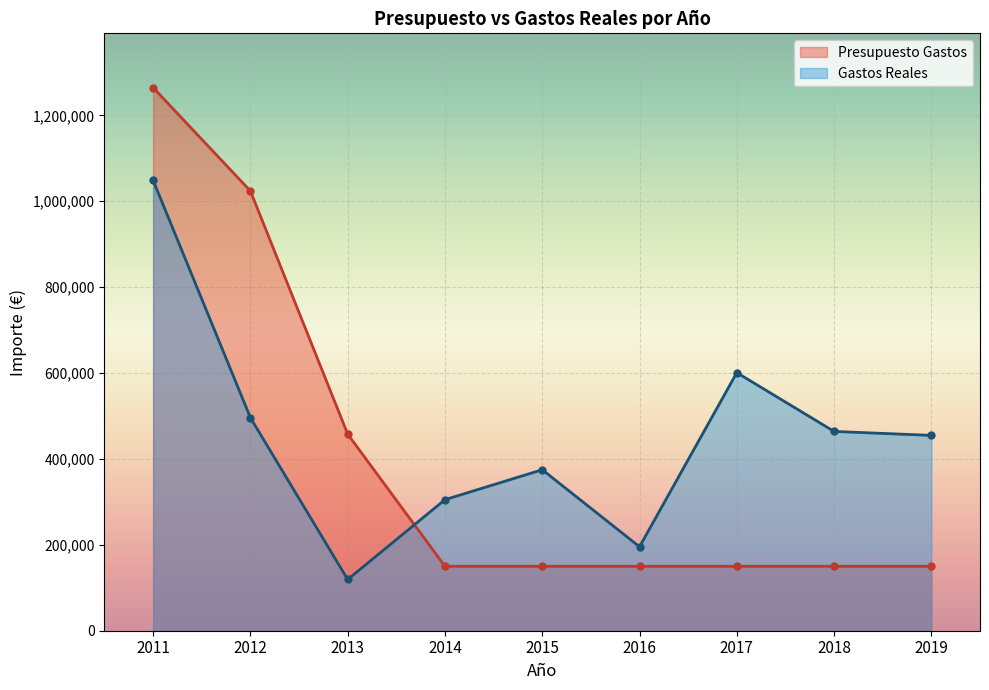

Reading left to right, transcribe all the data shown in this chart.

Presupuesto Gastos: 2011=1264551.5	2012=1023884.1	2013=457755.6	2014=150000.0	2015=150000.0	2016=150000.0	2017=150000.0	2018=150000.0	2019=150000.0
Gastos Reales: 2011=1048471.0	2012=496028.3	2013=119298.8	2014=305155.6	2015=374867.8	2016=195521.7	2017=600898.7	2018=464029.5	2019=454882.8